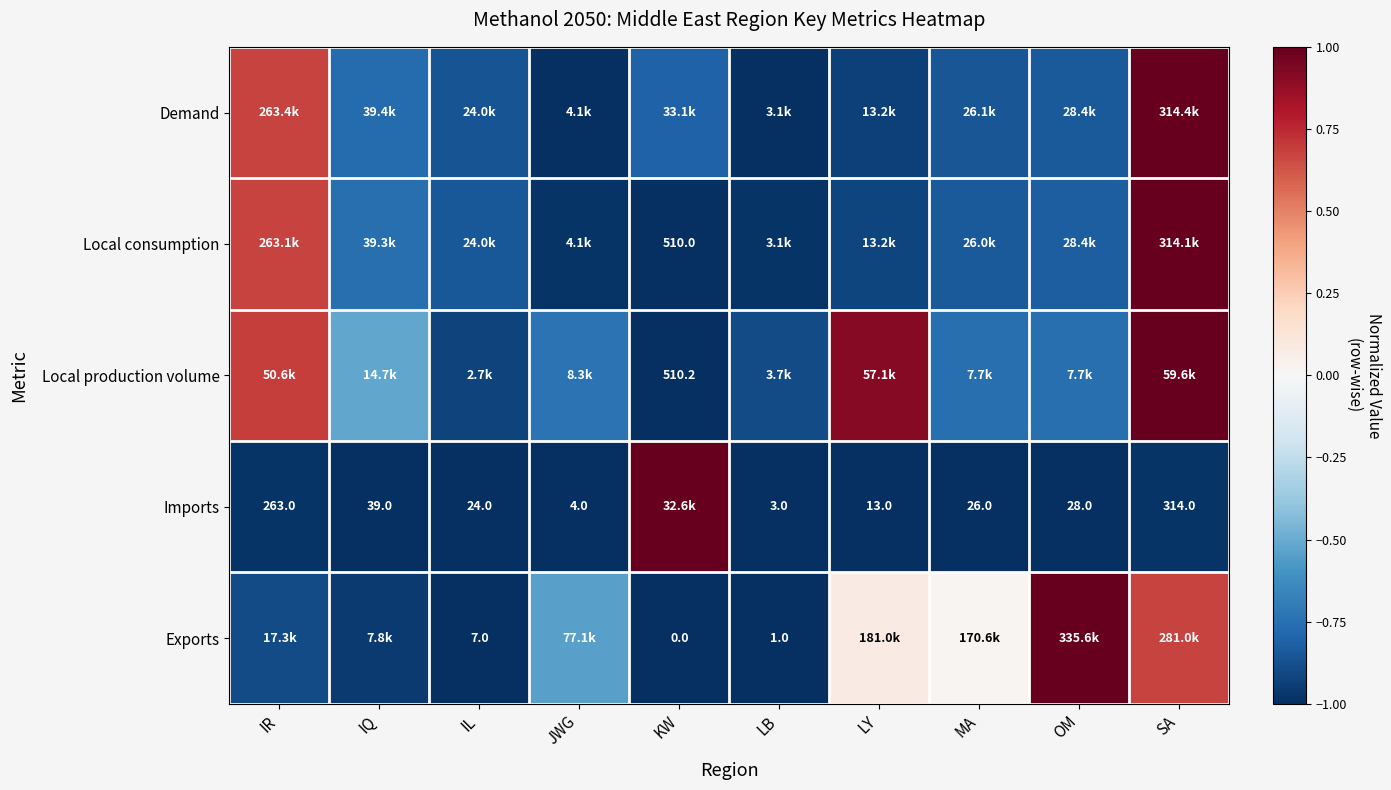

What is the greatest value displayed?

1.0